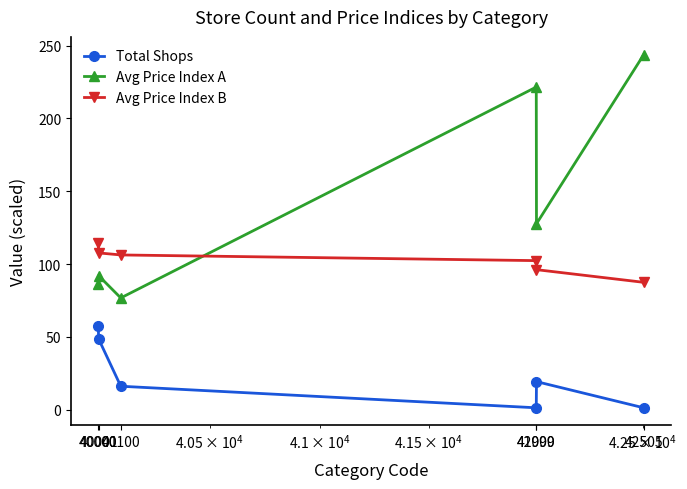

At how many categories does at least one series exceed 168?

2